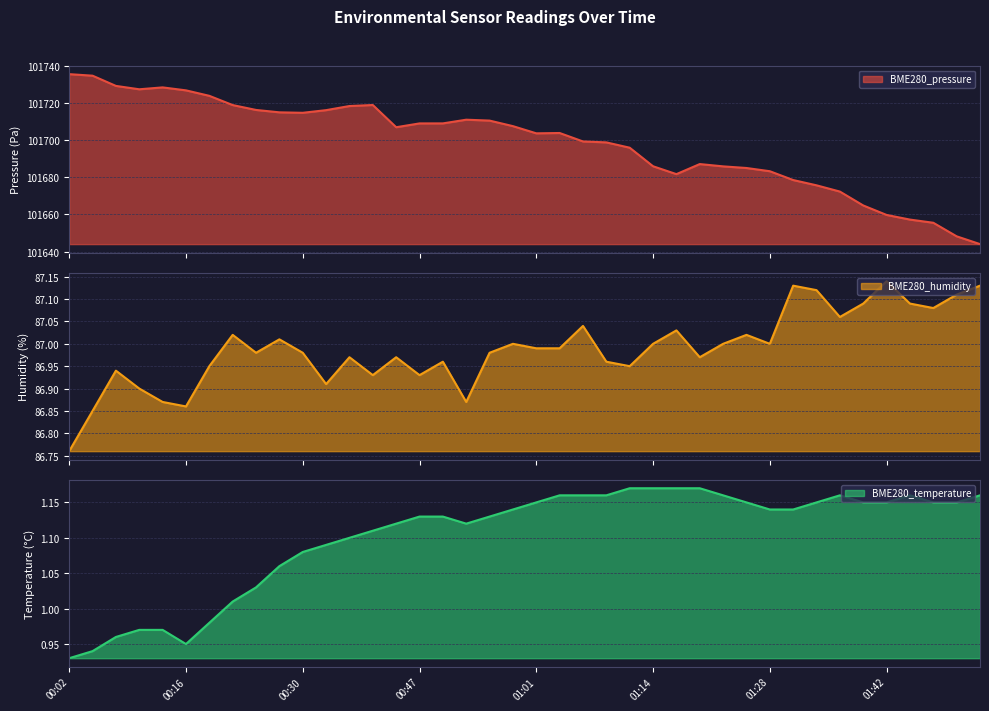

Which label corresponds to the smallest value in the chart?

00:02